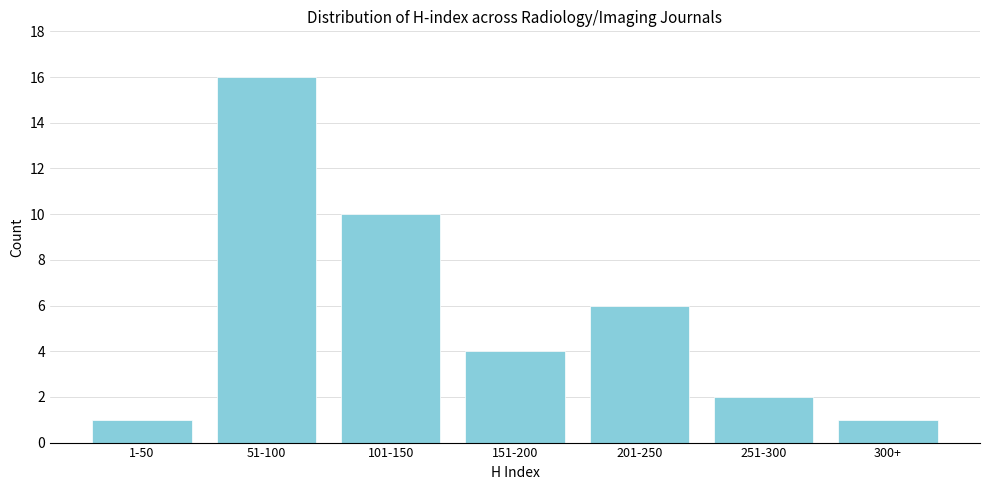

Reading right to left, extract all data points from this chart.

1	2	6	4	10	16	1